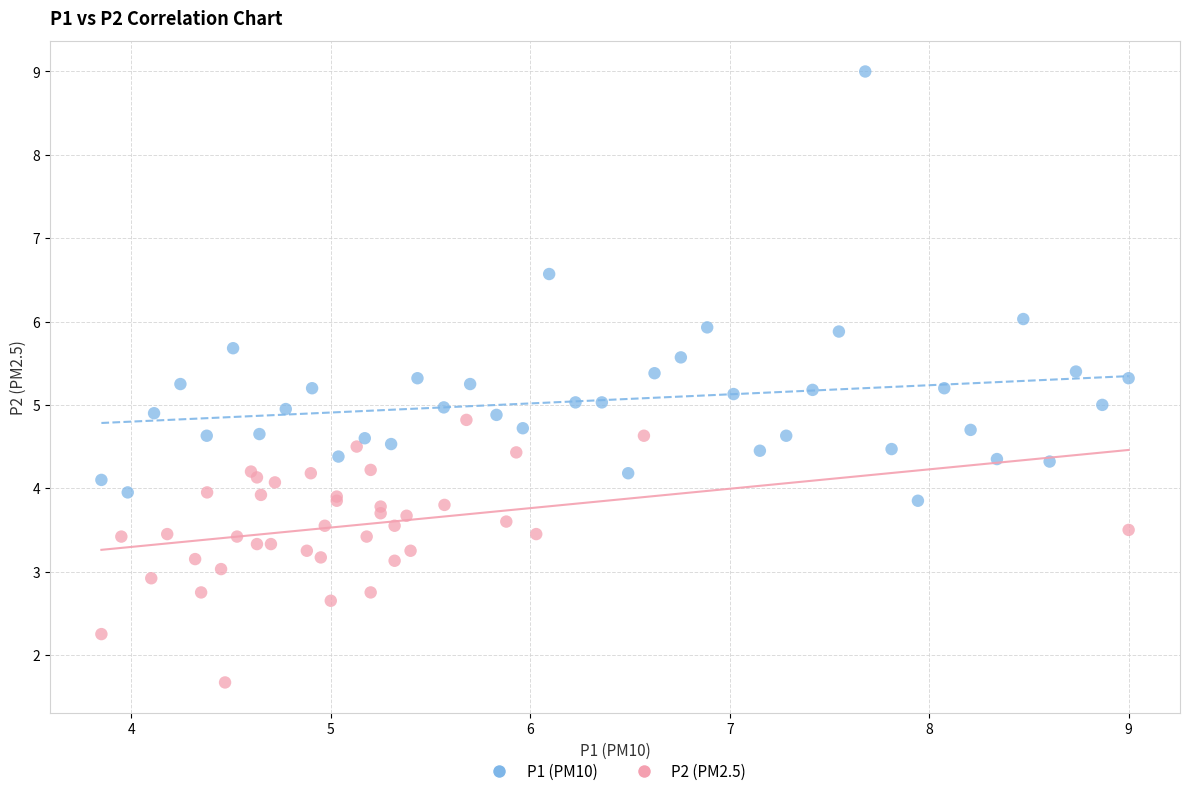

Which series reaches the maximum Y coordinate?

P1 (PM10)